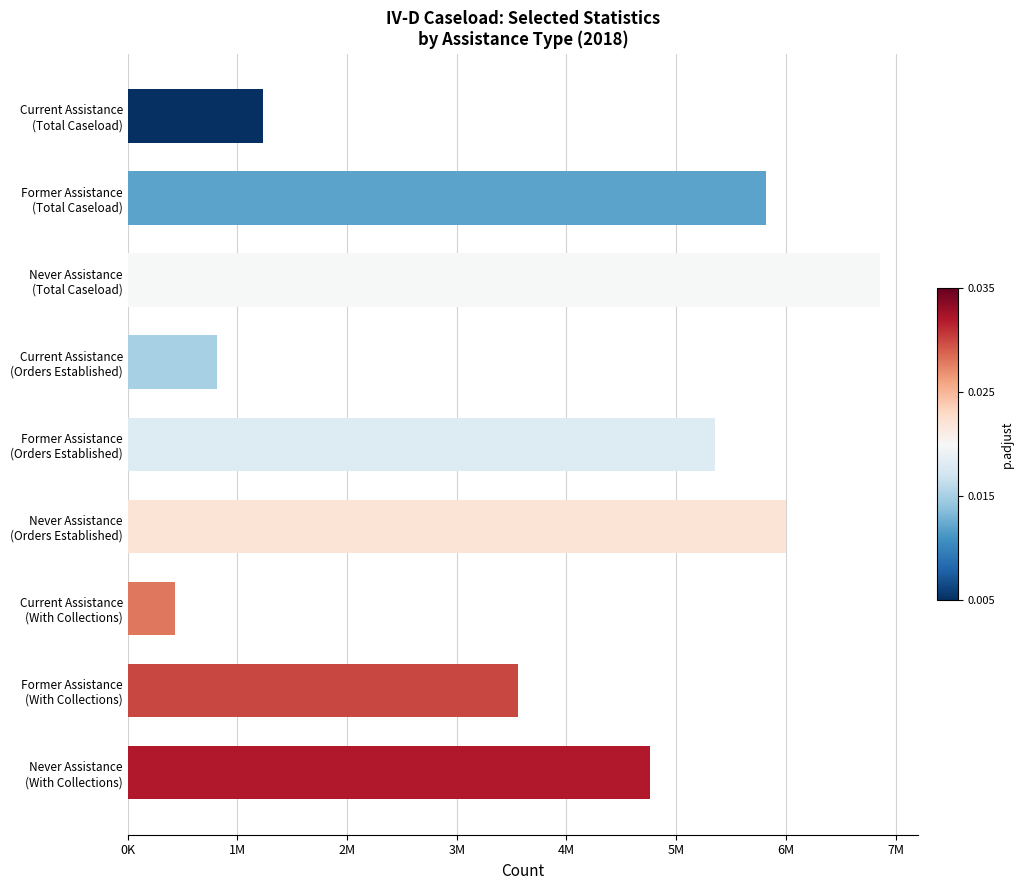

List the labels in order of value, smallest first.

Current Assistance
(With Collections), Current Assistance
(Orders Established), Current Assistance
(Total Caseload), Former Assistance
(With Collections), Never Assistance
(With Collections), Former Assistance
(Orders Established), Former Assistance
(Total Caseload), Never Assistance
(Orders Established), Never Assistance
(Total Caseload)